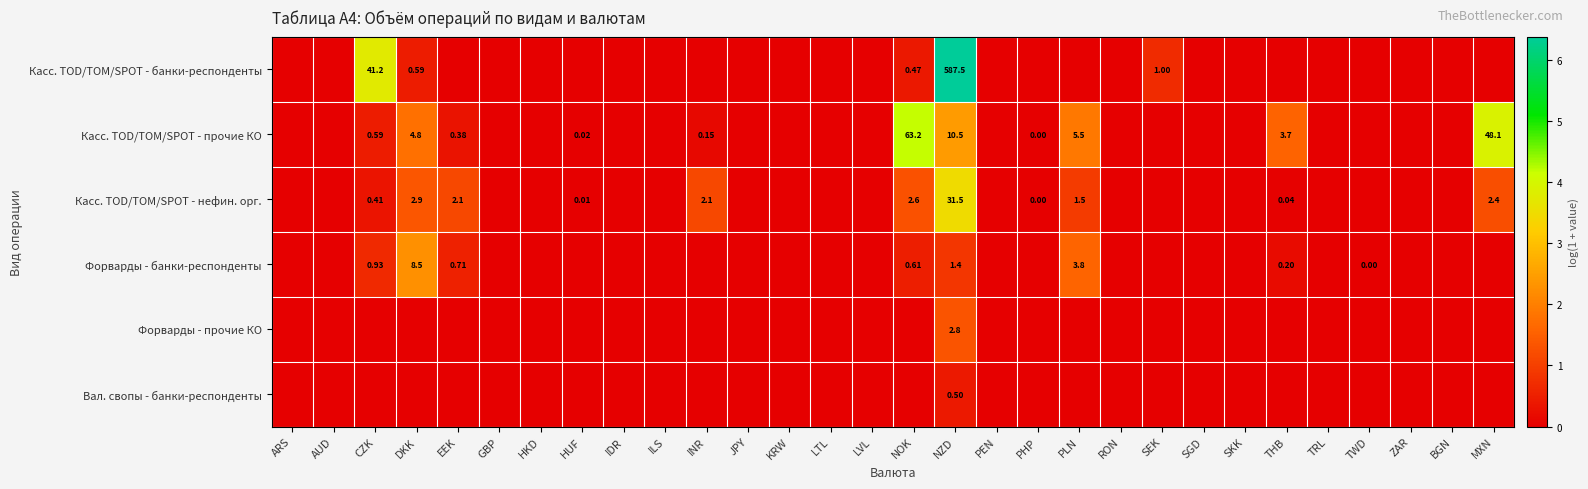

Between CZK and INR, which series saw the biggest shift?

Касс. TOD/TOM/SPOT - банки-респонденты